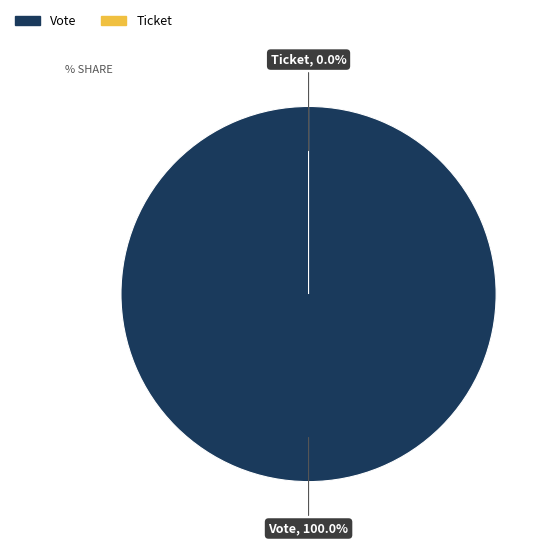

To the nearest percent, what portion does Vote represent?

100%